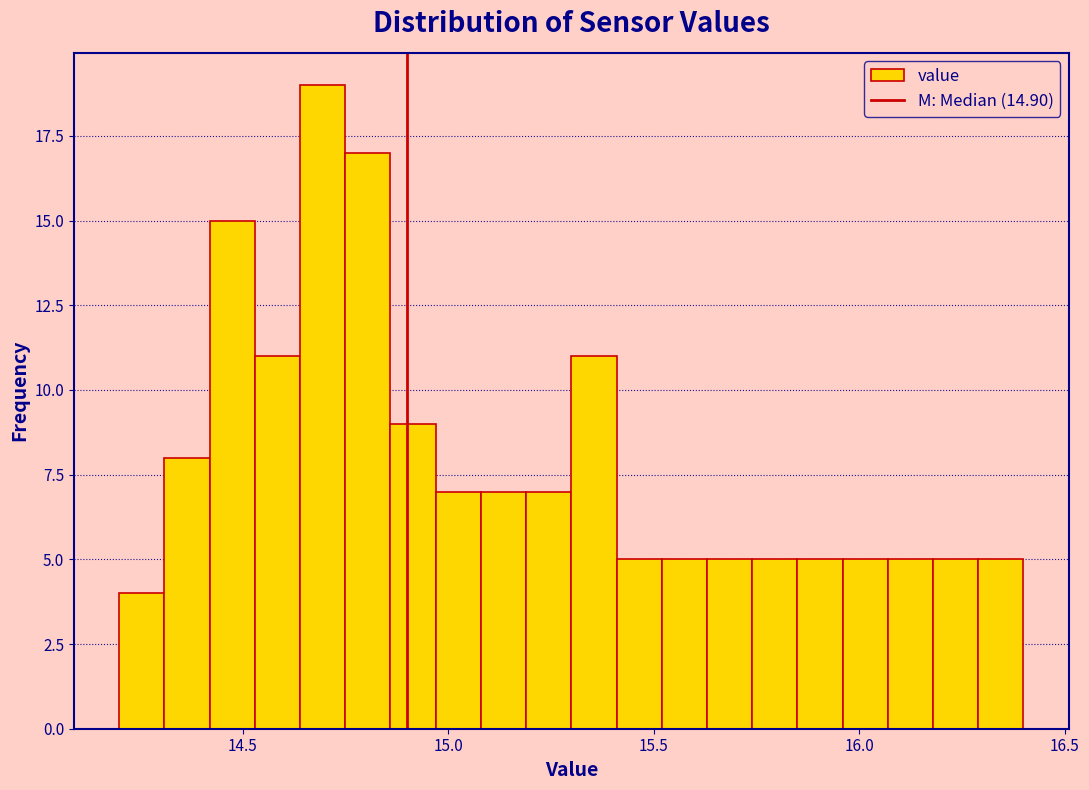

Read against the x-axis, roughly where is the centre of the tallest bar?

14.70